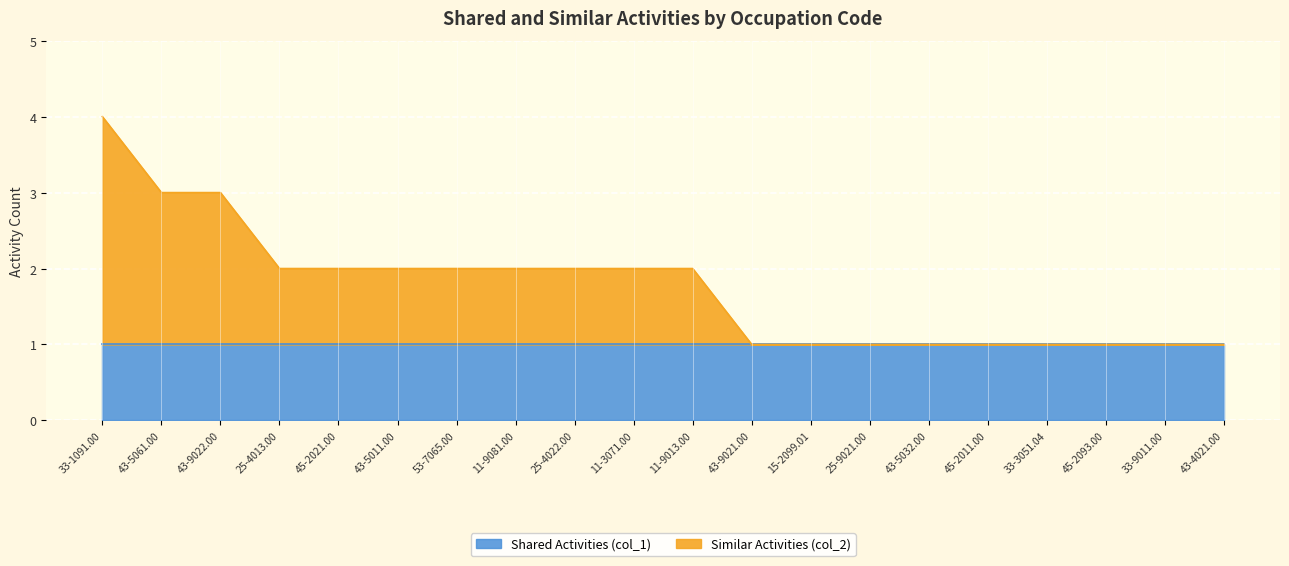

Between 33-9011.00 and 43-5032.00, which is larger?

33-9011.00